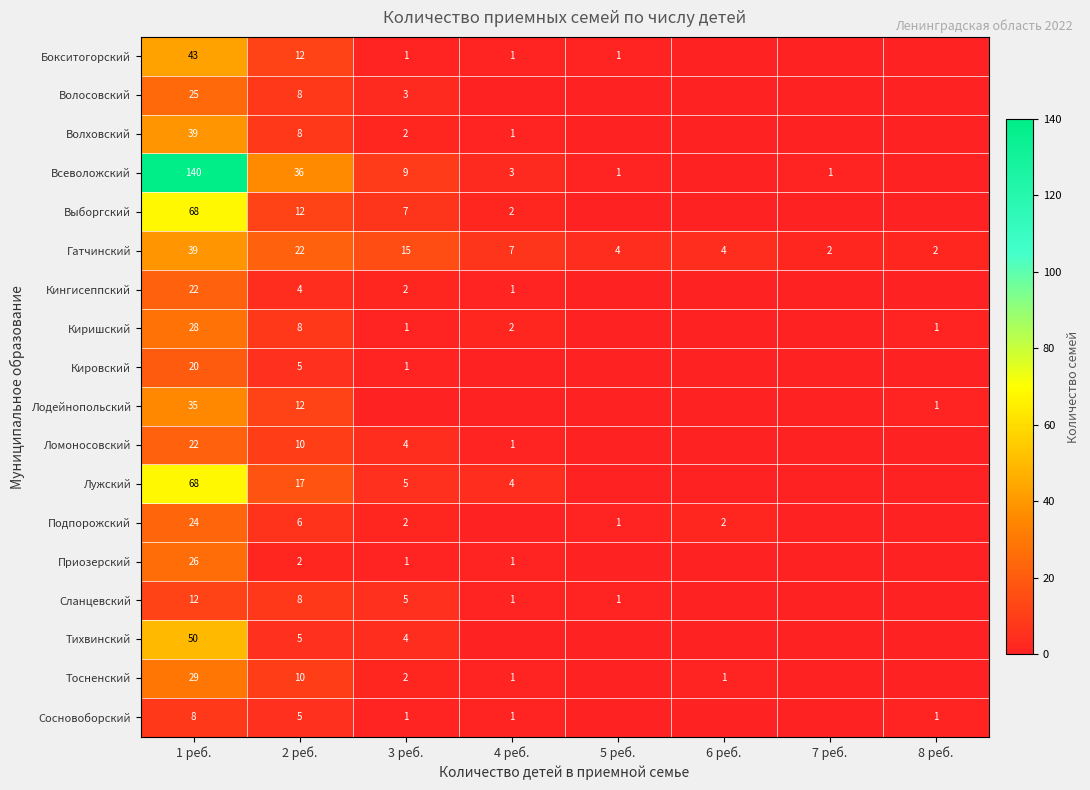

The value of Сосновоборский at 1 реб. is 14. True or false?

False